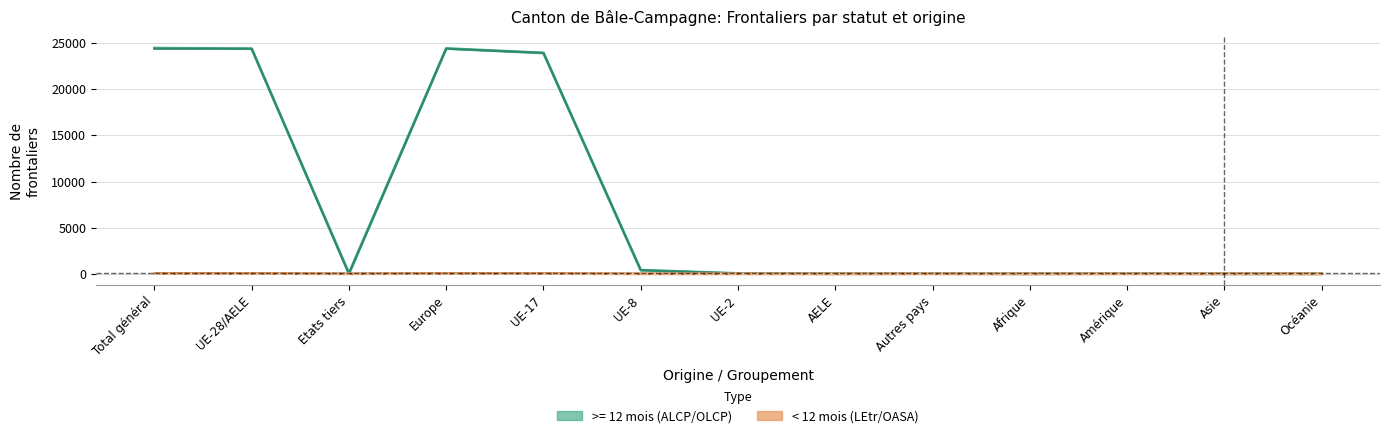

How many Autorisations LEtr < 12 mois values are between 0 and 4?

11